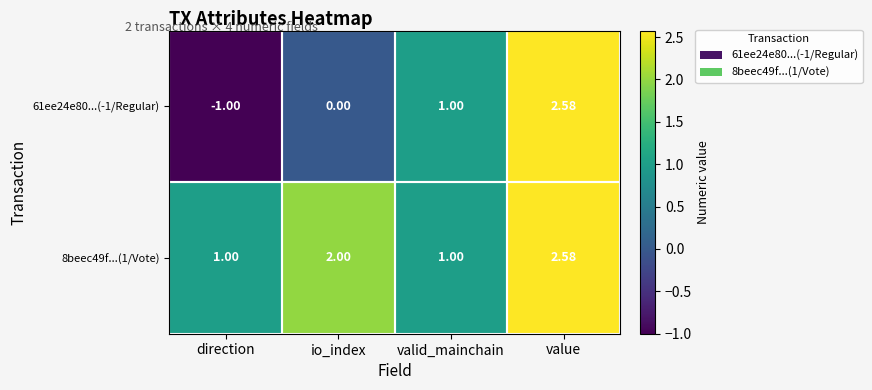

Rank the categories by 61ee24e80...(-1/Regular) value from highest to lowest.

value, valid_mainchain, io_index, direction